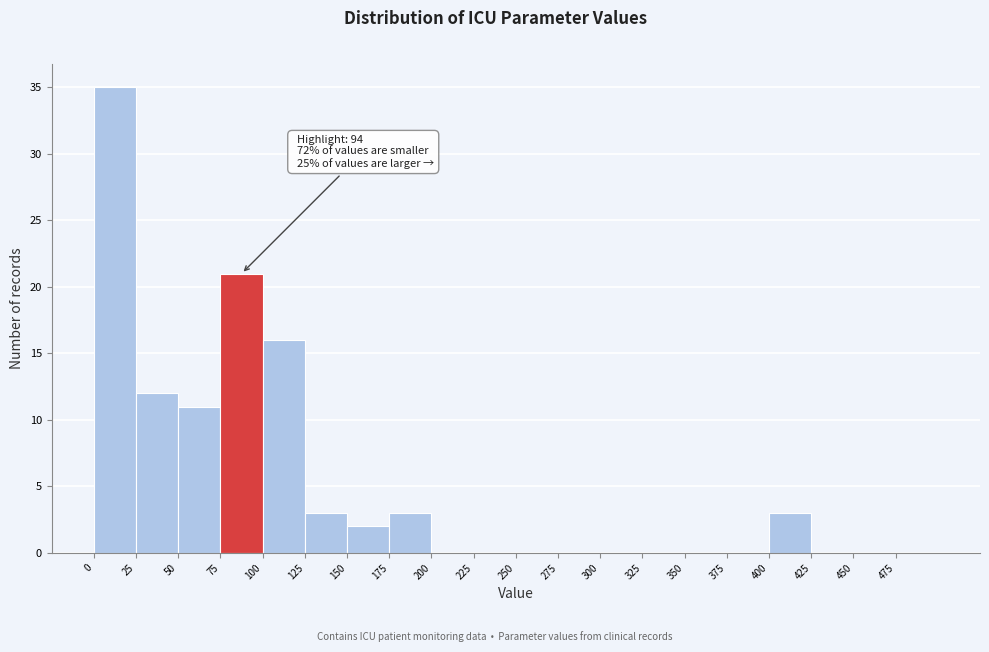

Which range on the x-axis has the tallest bar?

0 to 25